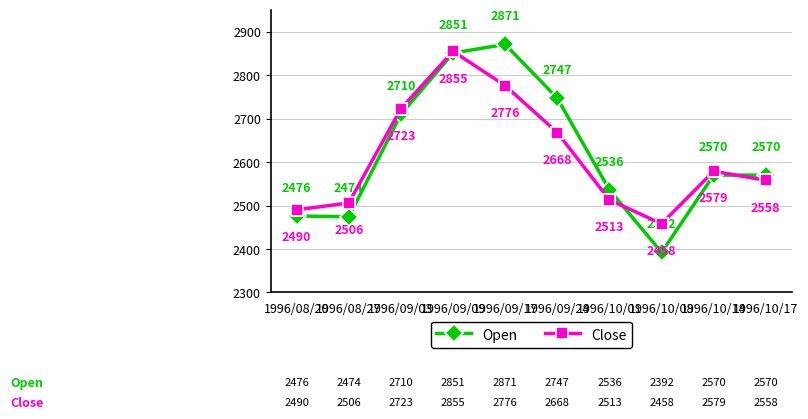

What is the difference between the highest and lowest values at 1996/09/09?

4